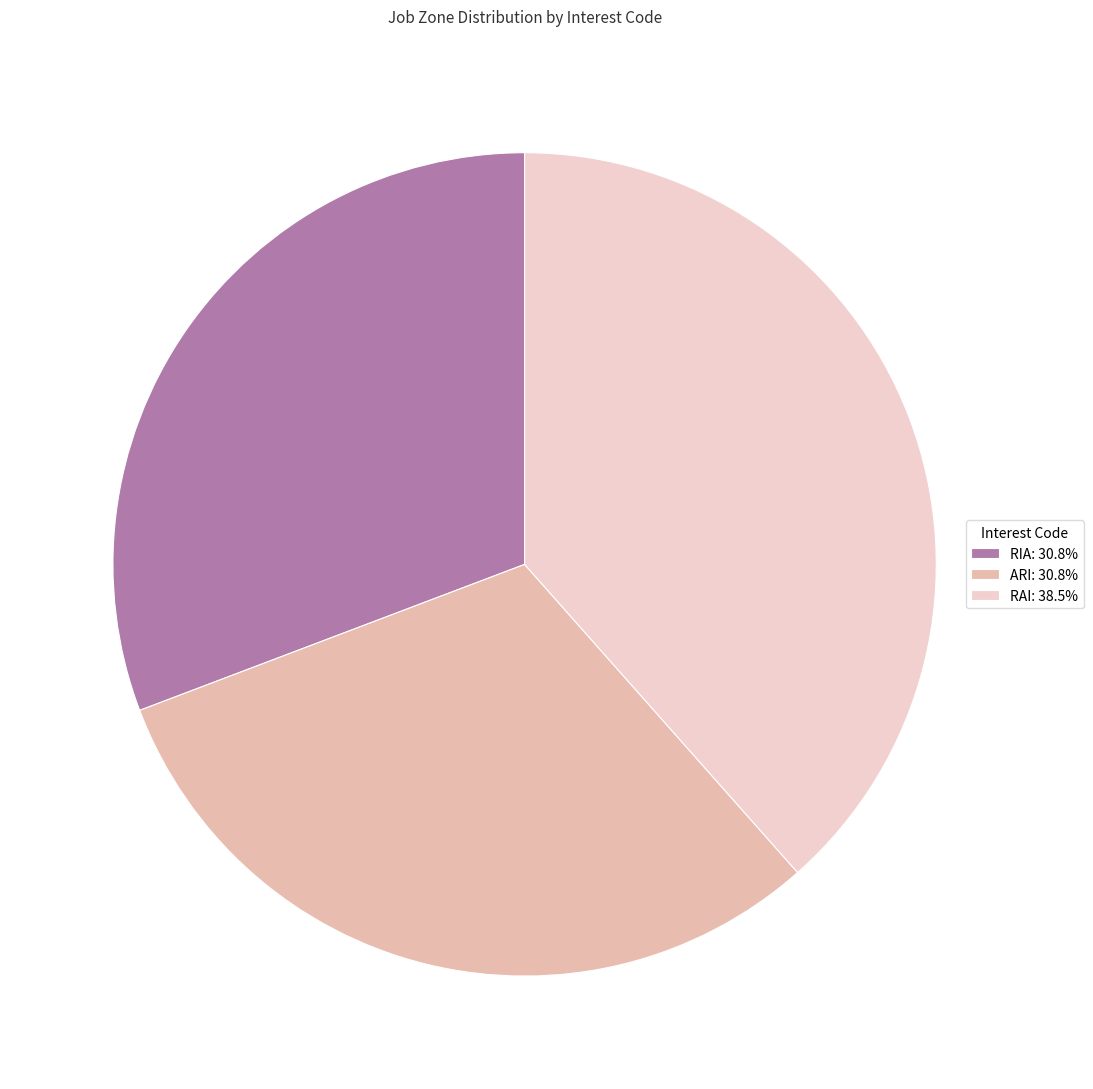

Rank the categories by value from highest to lowest.

RAI, RIA, ARI